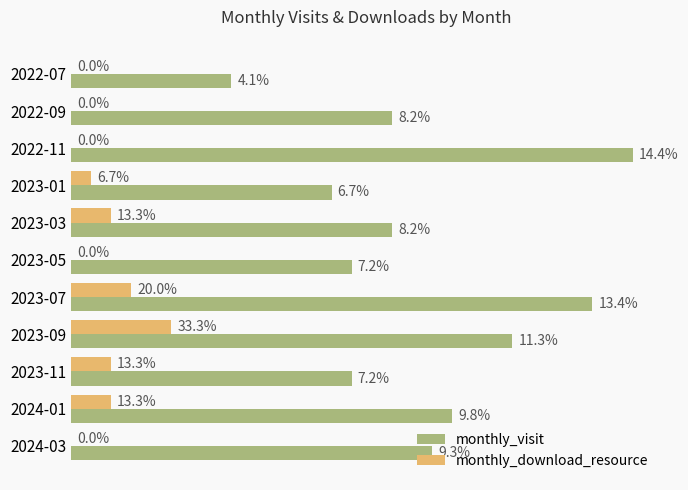

What are all the series names shown in the legend?

monthly_visit, monthly_download_resource